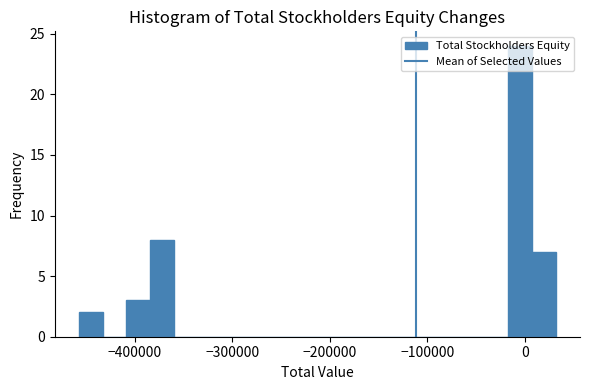

Read against the x-axis, roughly where is the centre of the tallest bar?

0